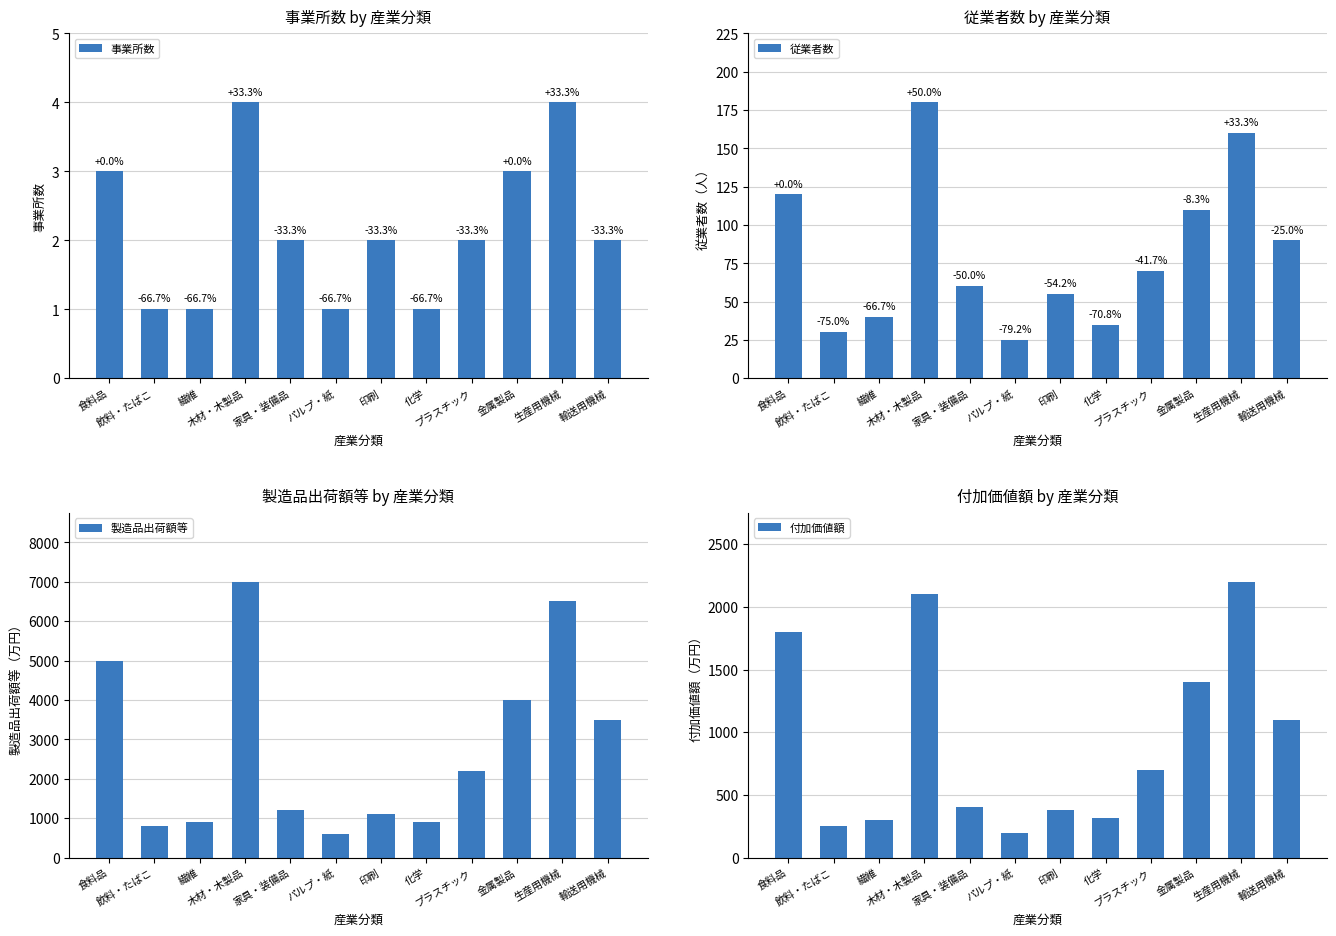

How many bars are there in each group?

4